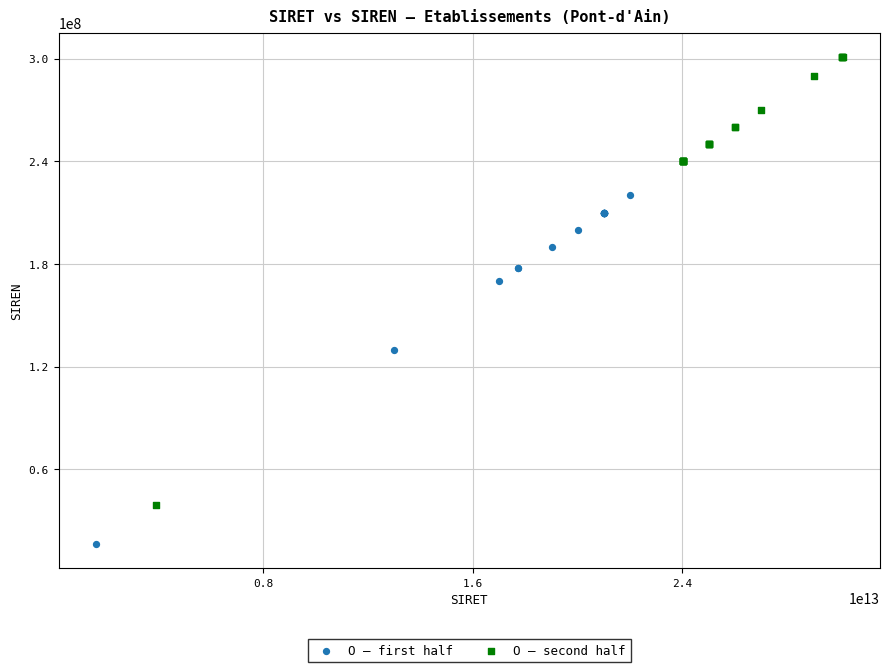

Which series has the largest Y range (max minus min)?

O — second half